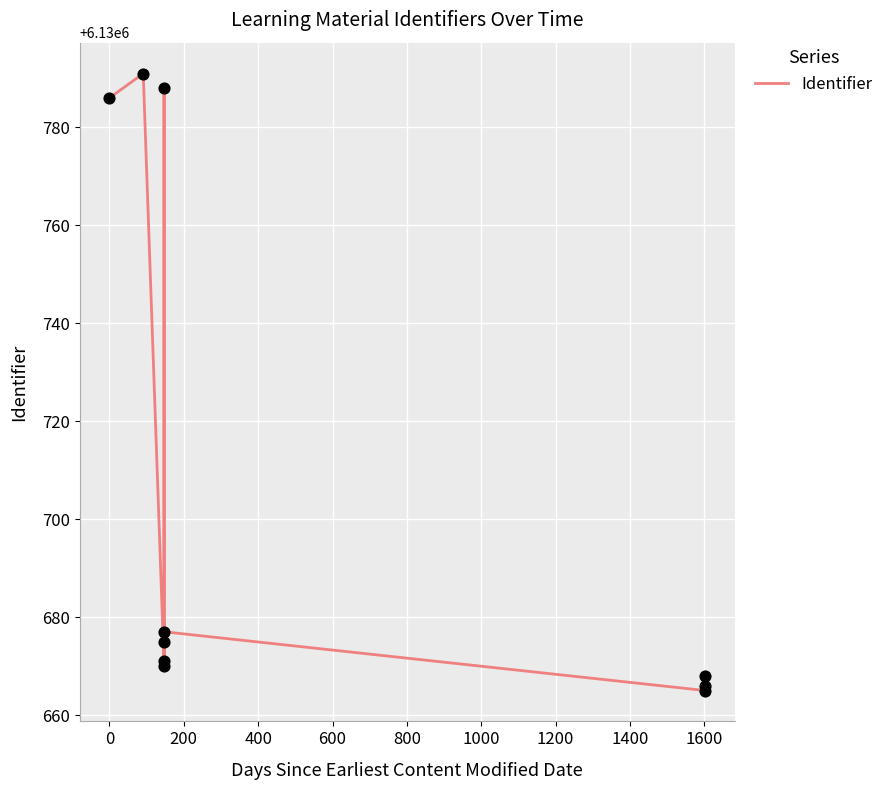

What is the change in value from 1000 to 1200?

-12